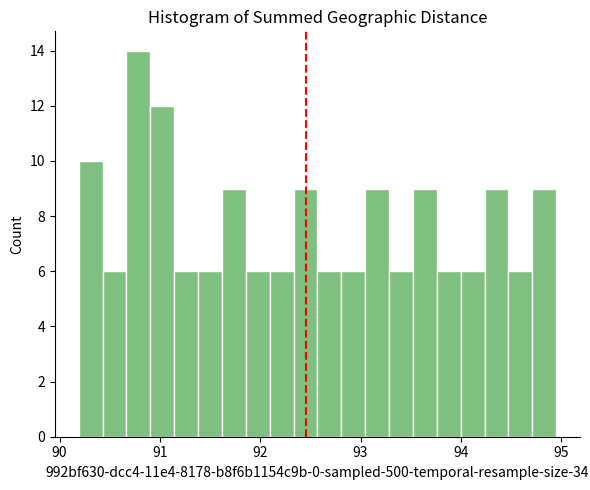

Around what value on the x-axis is the tallest bar? Give the approximate position of its centre, as read against the axis.

90.8